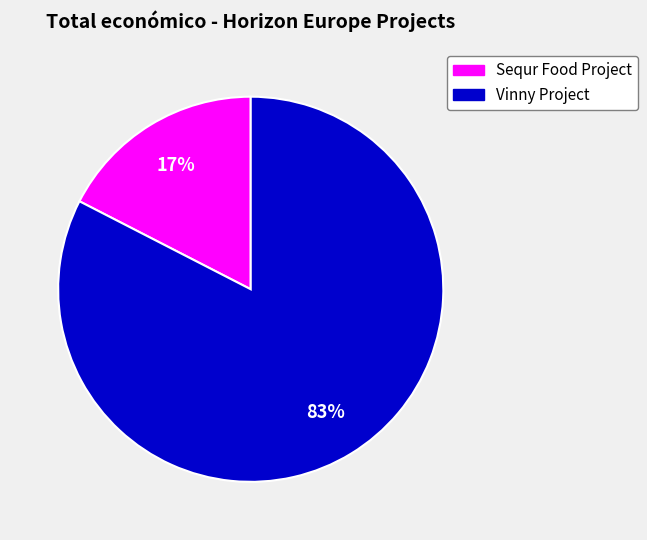

To the nearest percent, what is the average slice percentage?

50%